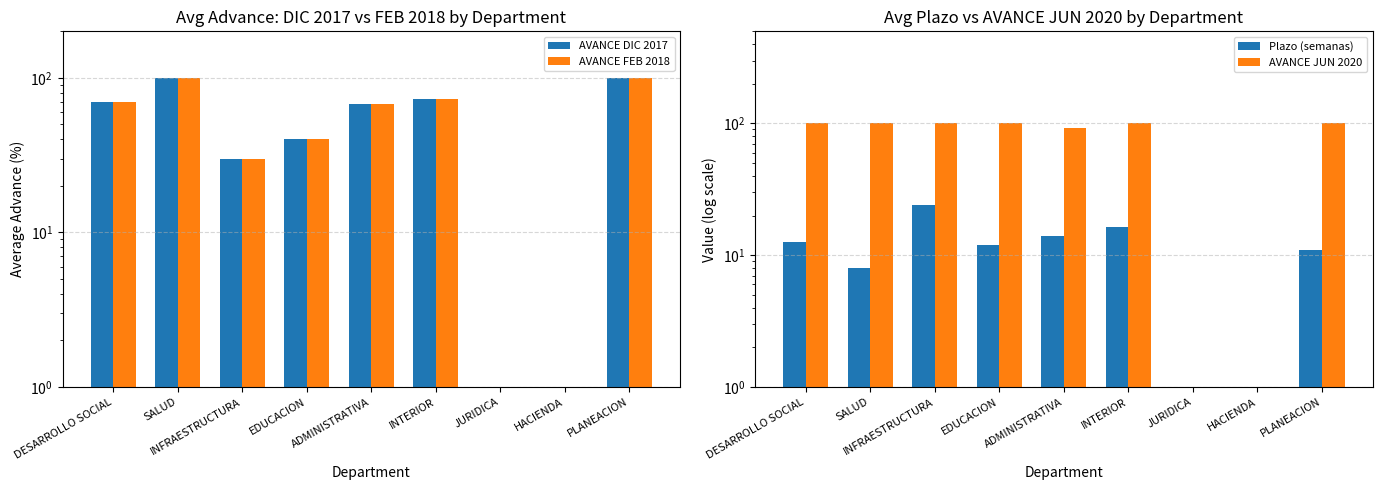

Rank the series by their maximum value, from highest to lowest.

AVANCE DIC 2017, AVANCE FEB 2018, AVANCE JUN 2020, Plazo (semanas)